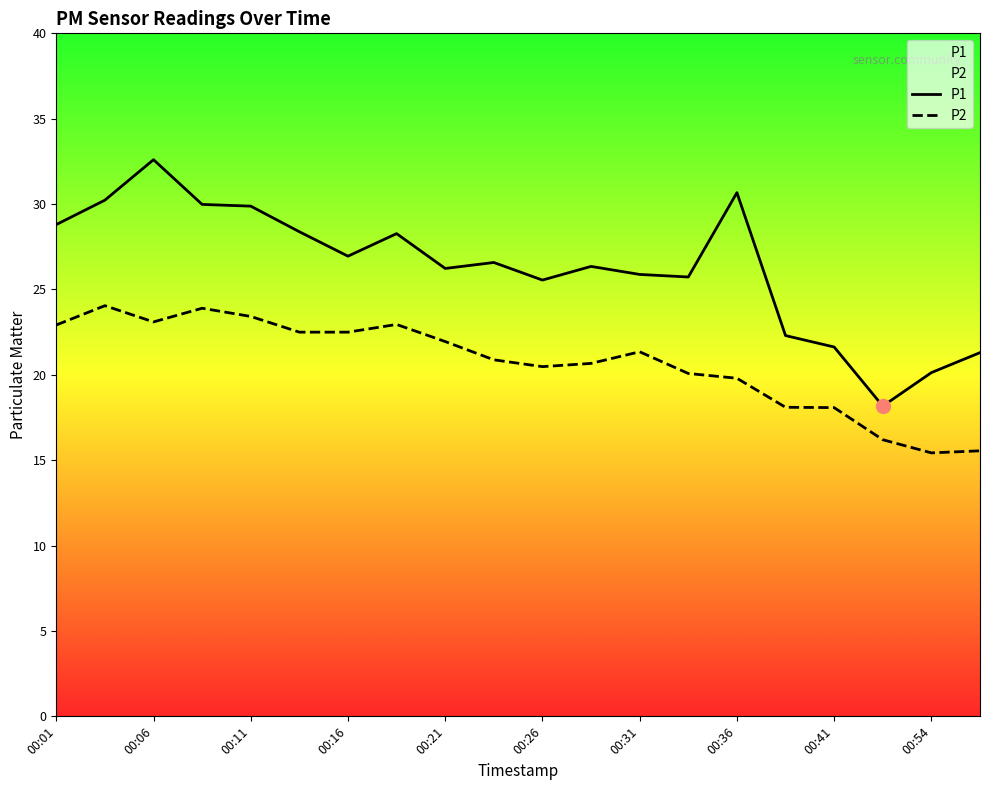

What is the difference between the highest and lowest values at 00:54?

4.7